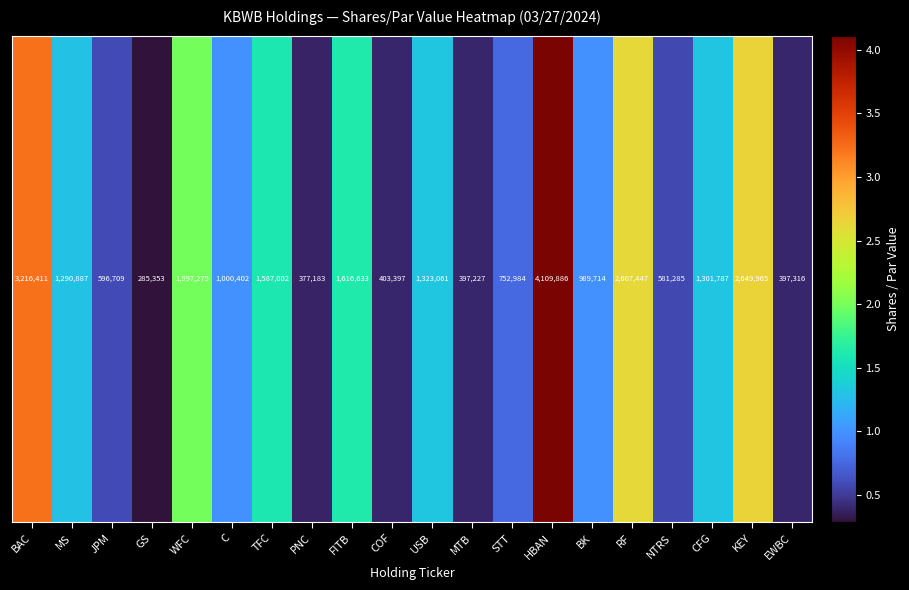

How many data points are above 1290887?

9